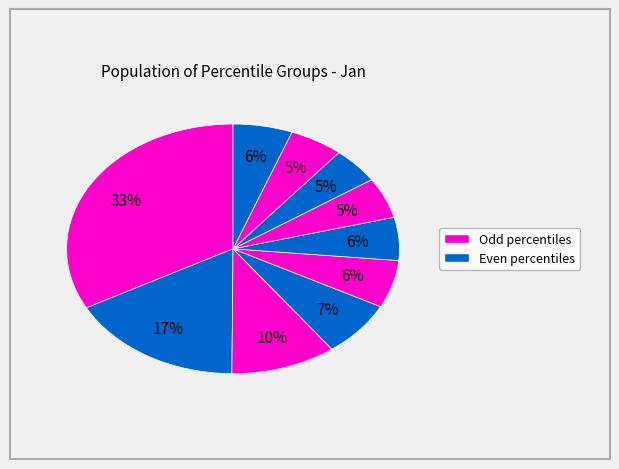

How many slices are in this pie chart?

10